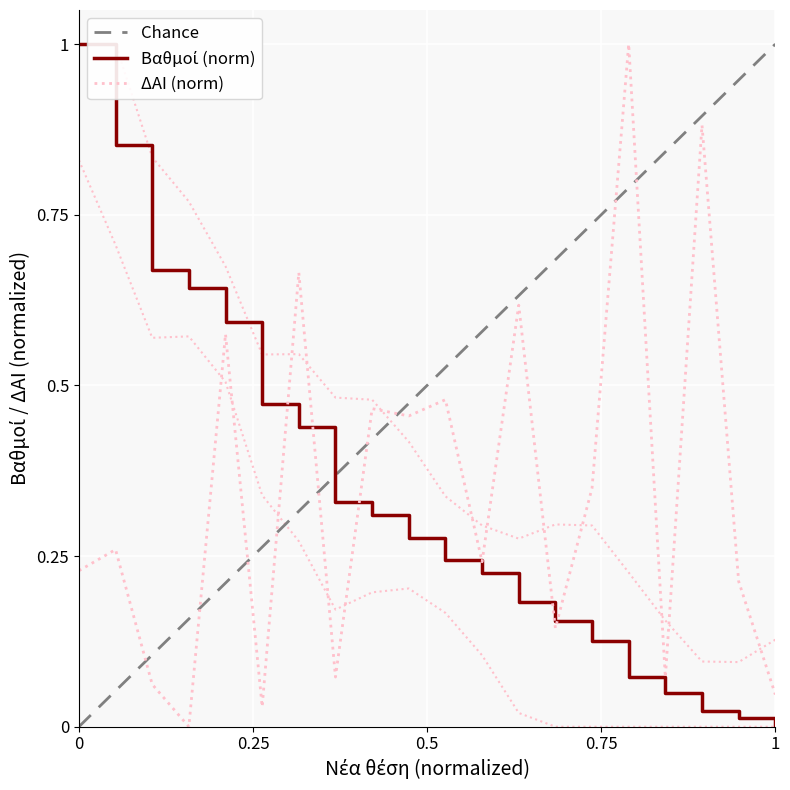

Which series has the largest total across all categories?

ΔΑΙ